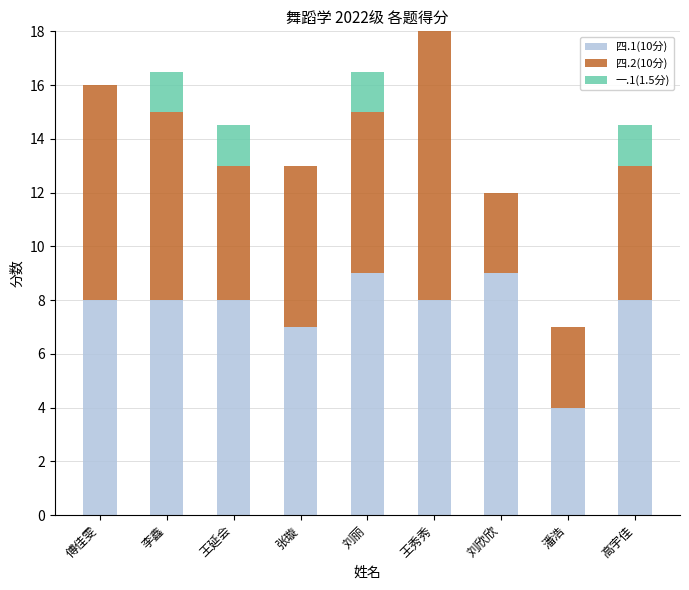

At which category is the sum across all series the highest?

王秀秀